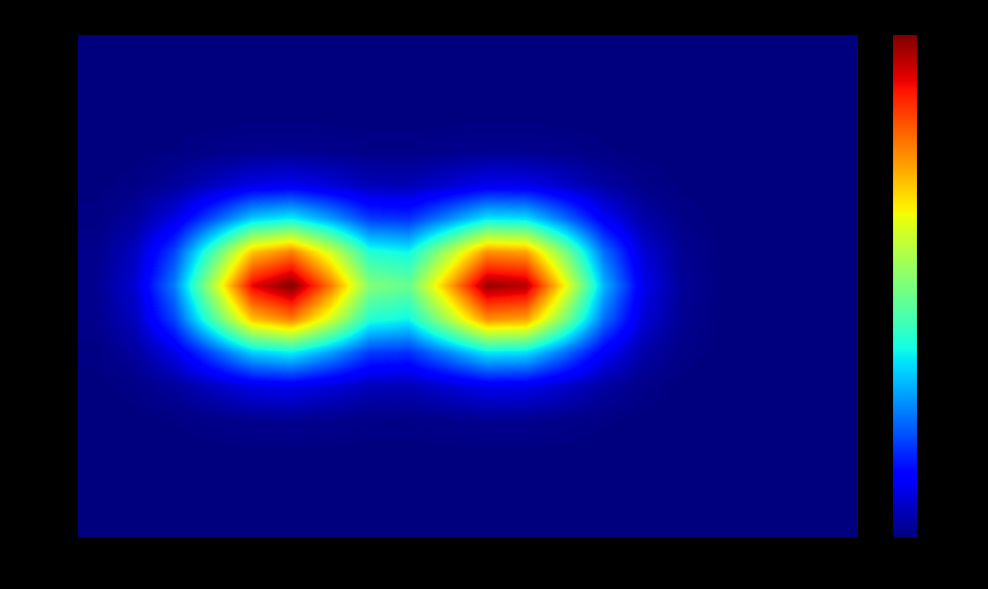

Which series has the largest total across all categories?

min 7